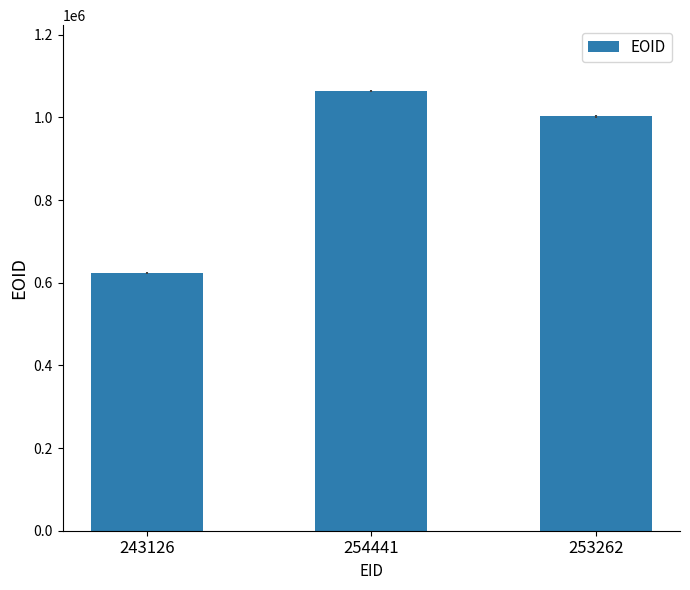

What is the label of the 1st bar from the left?

243126